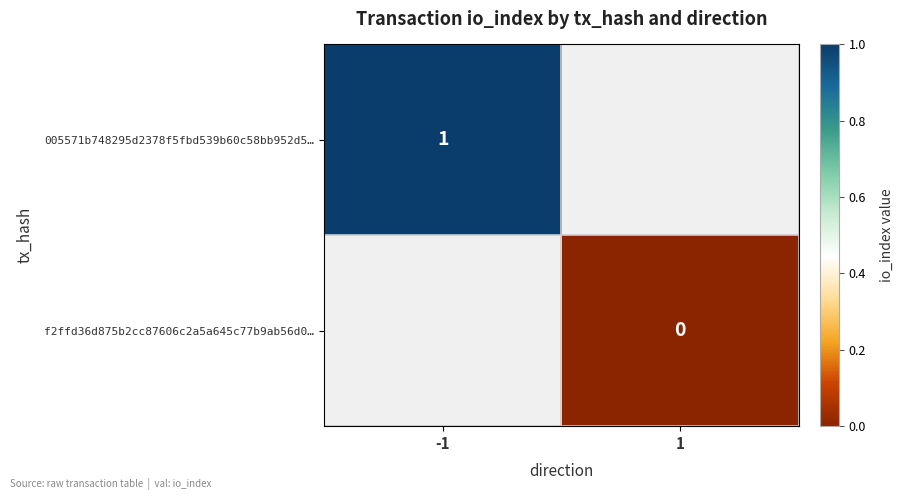

The value of 005571b748295d2378f5fbd539b60c58bb952d5… at -1 is 1. True or false?

True